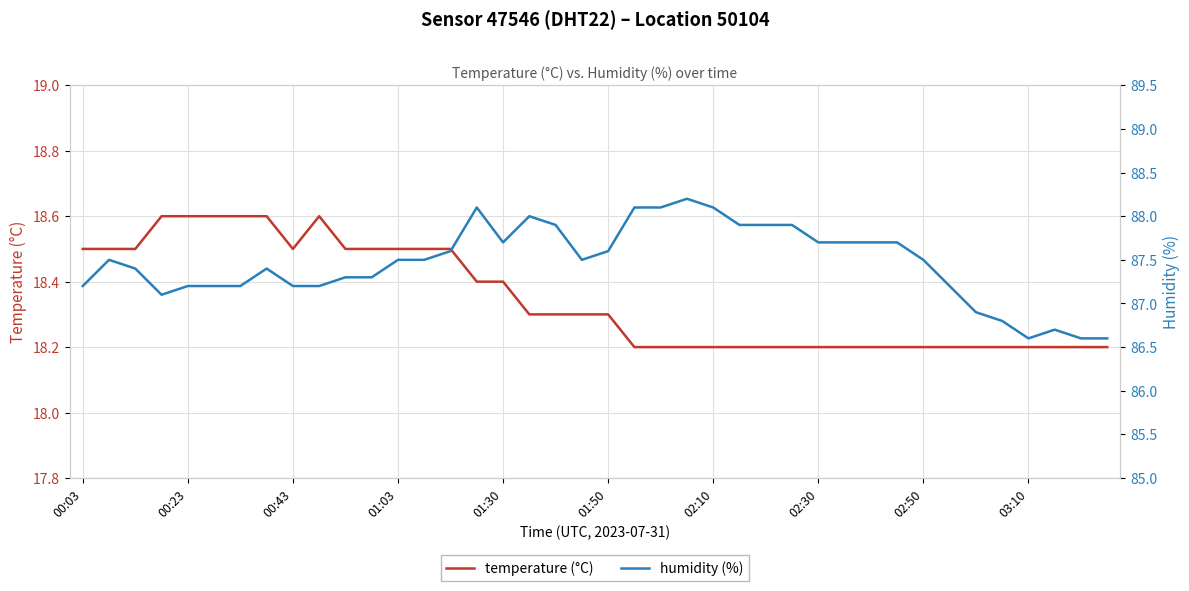

True or false: humidity (%) and temperature (°C) cross at least once.

False